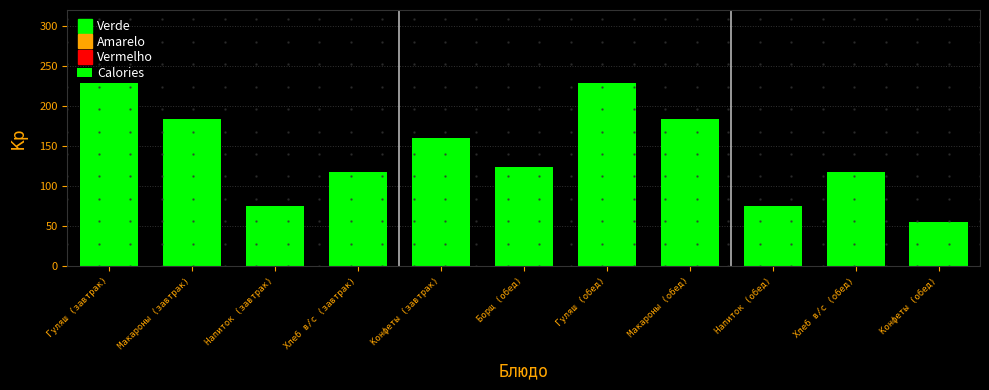

What is the greatest value displayed?

229.0